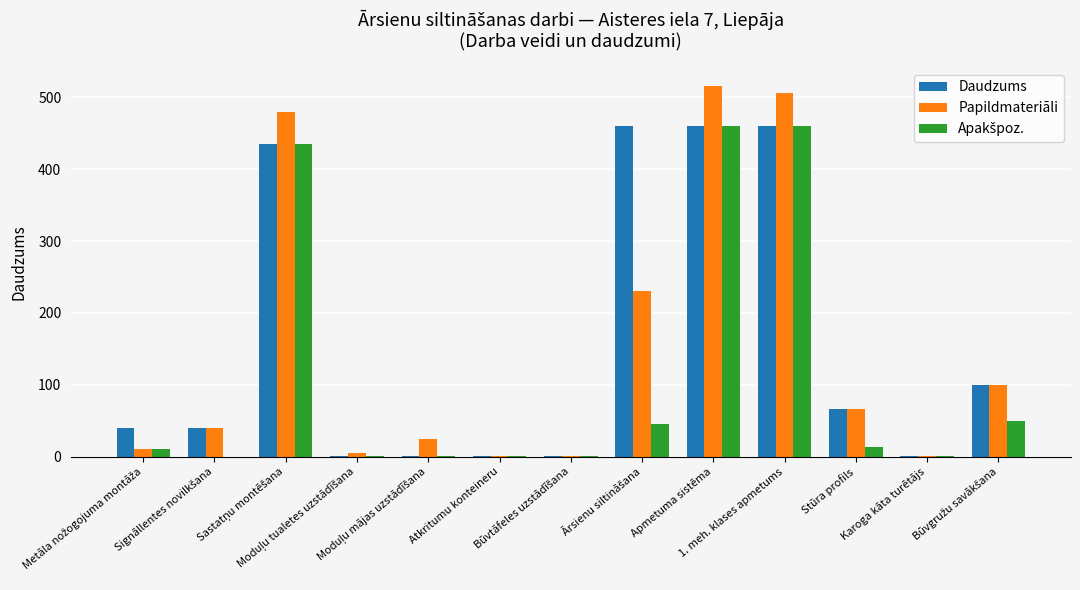

What is the maximum value shown in the chart?

515.2